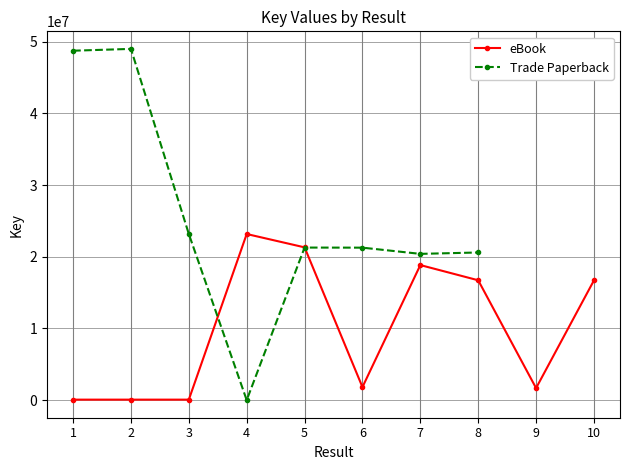

What is the difference between the values at 3 and 7?

18764993